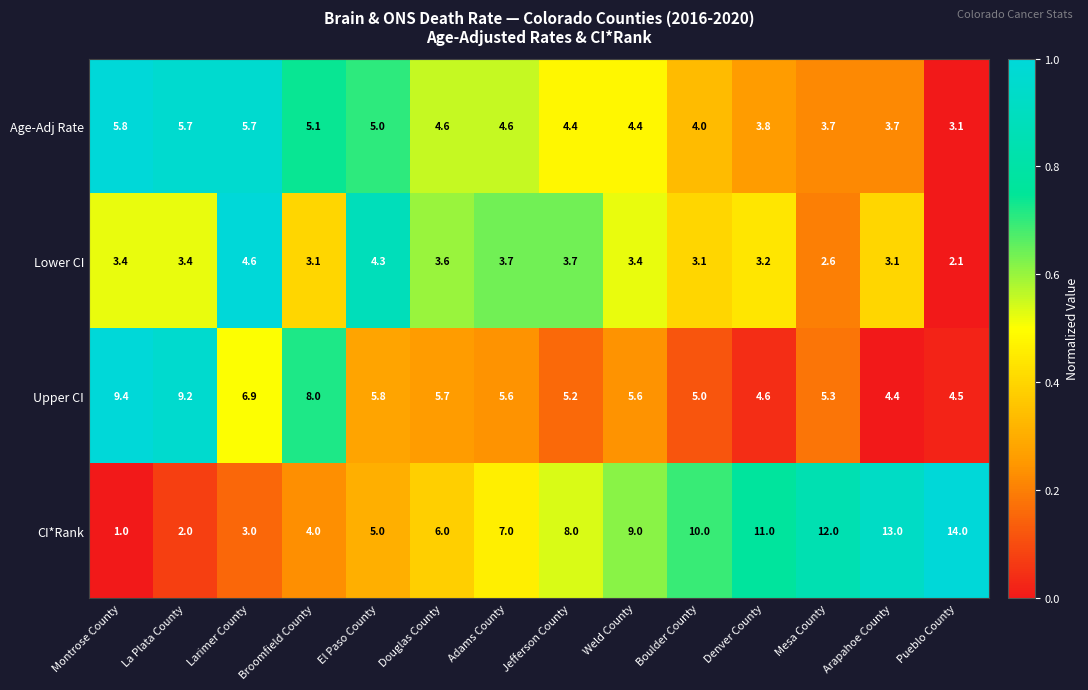

Which series has the largest total across all categories?

CI*Rank